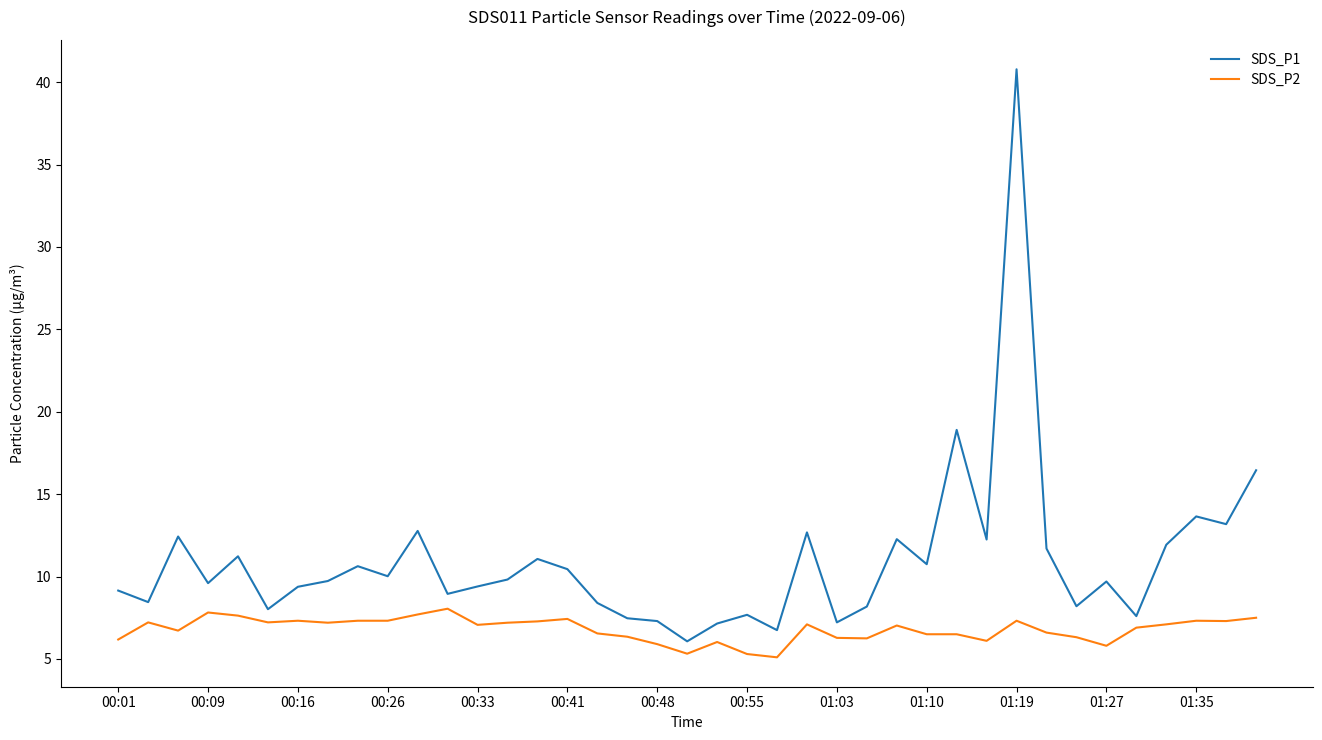

Does the chart have visible grid lines?

No